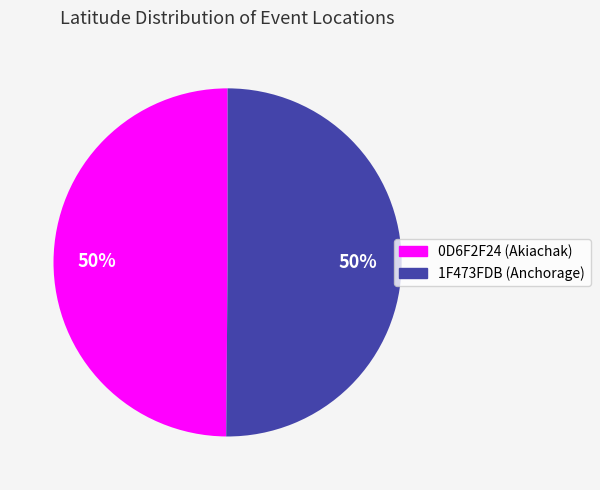

To the nearest percent, what portion does 0D6F2F24 (Akiachak) represent?

50%